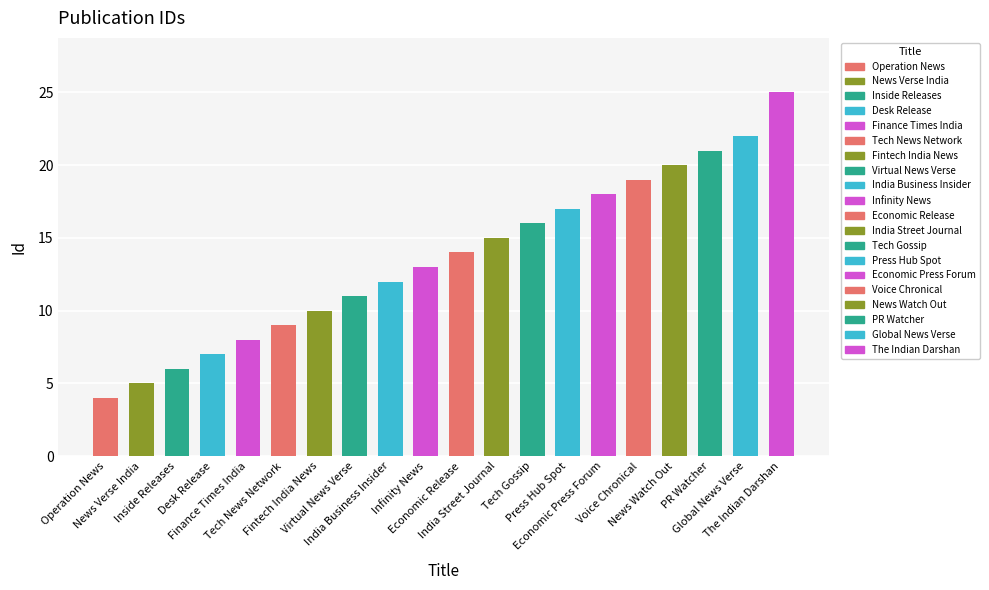

List the labels in order of value, smallest first.

Operation News, News Verse India, Inside Releases, Desk Release, Finance Times India, Tech News Network, Fintech India News, Virtual News Verse, India Business Insider, Infinity News, Economic Release, India Street Journal, Tech Gossip, Press Hub Spot, Economic Press Forum, Voice Chronical, News Watch Out, PR Watcher, Global News Verse, The Indian Darshan